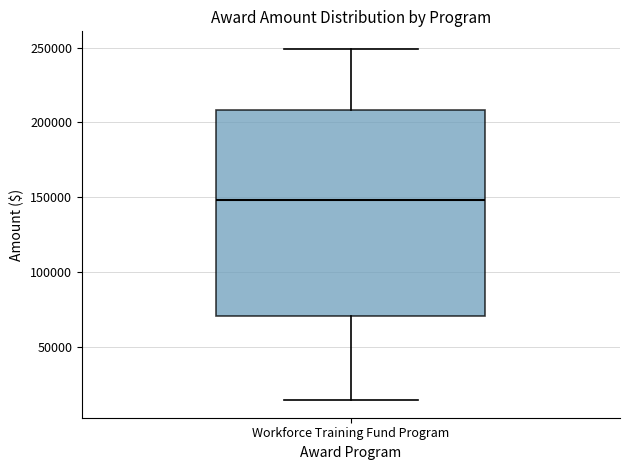

Where does the lower whisker of the box for Workforce Training Fund Program end on the y-axis? The values are not printed on the chart, so give them approximately, as read against the axis.

15000